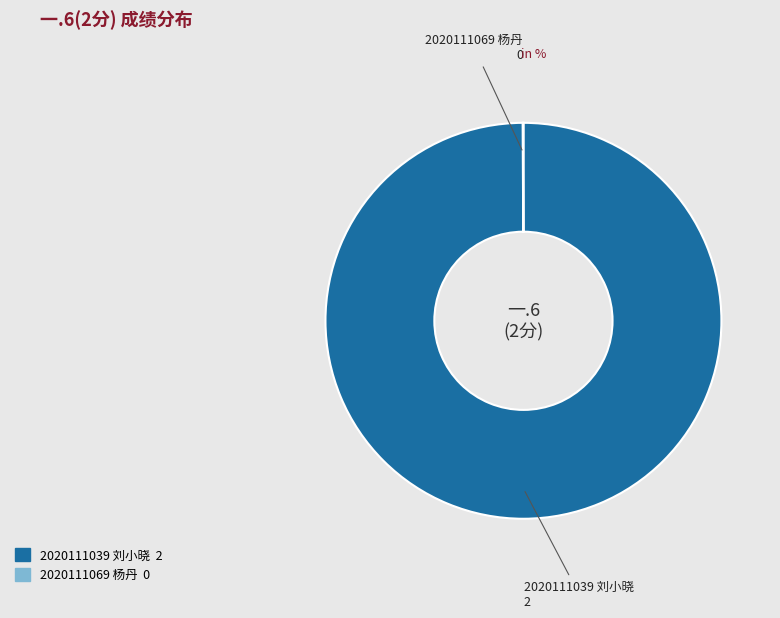

Which slice is the largest?

2020111039 刘小晓